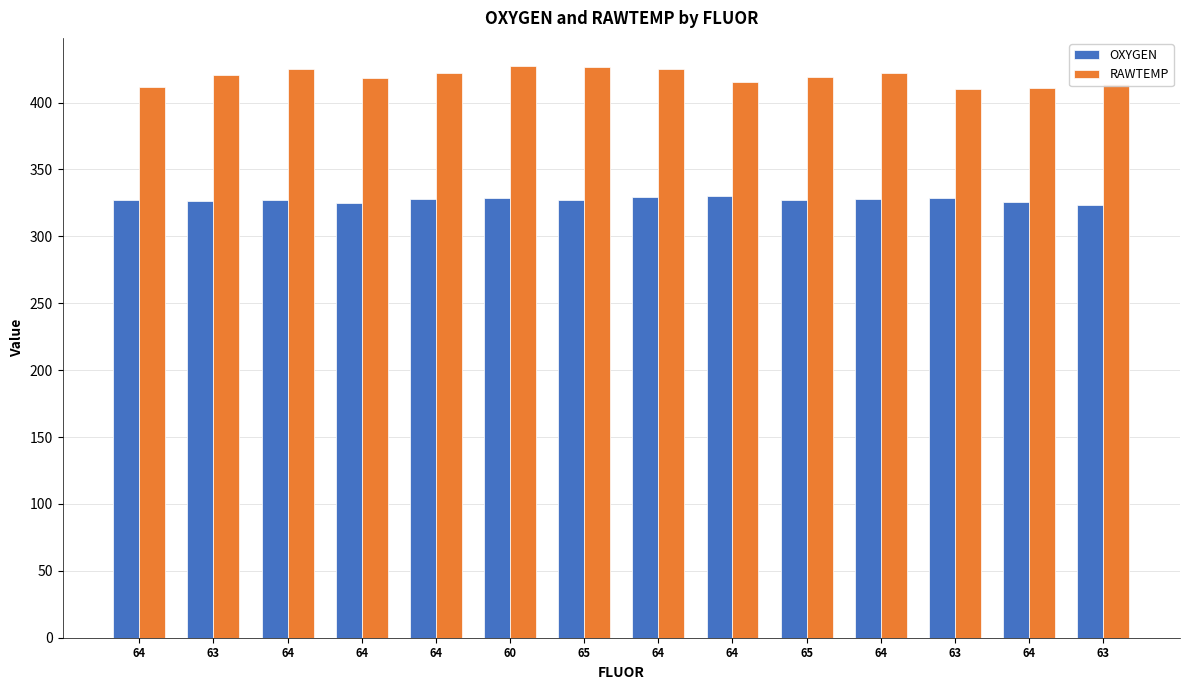

Are the bars grouped side by side (vs. stacked)?

Yes